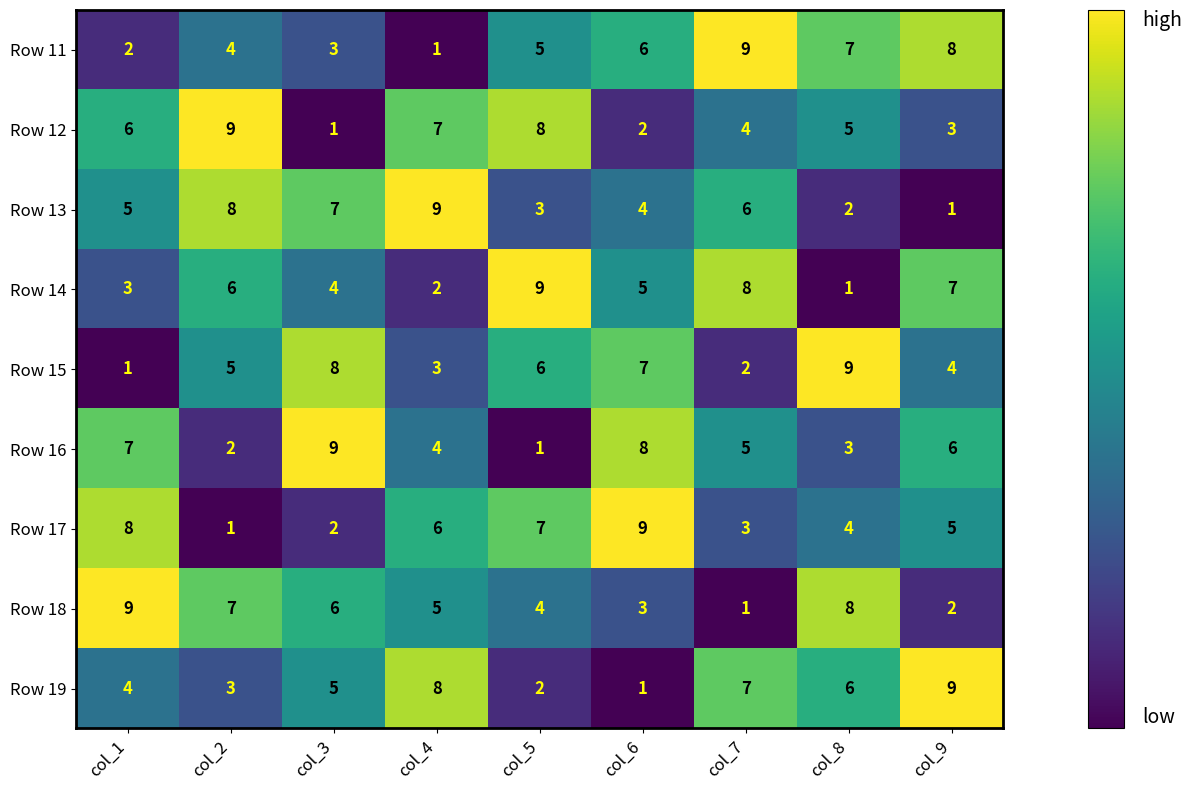

How many series are shown in this chart?

9